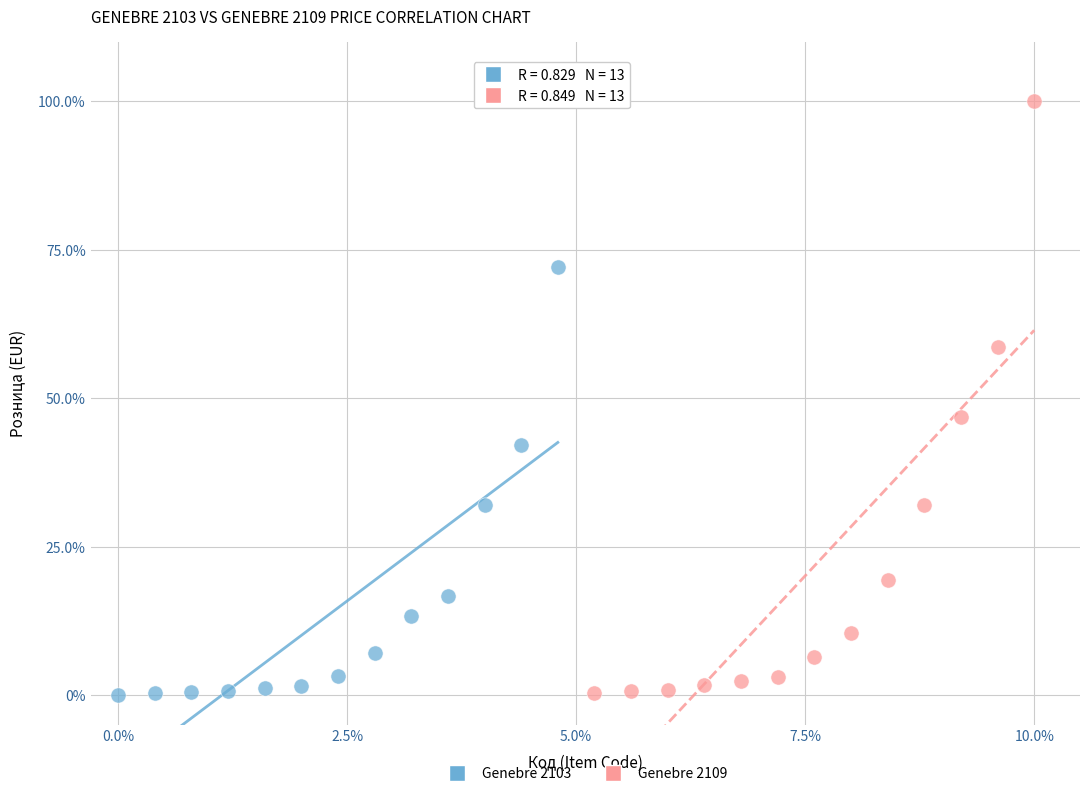

Which series has the widest spread of Y values?

Genebre 2109